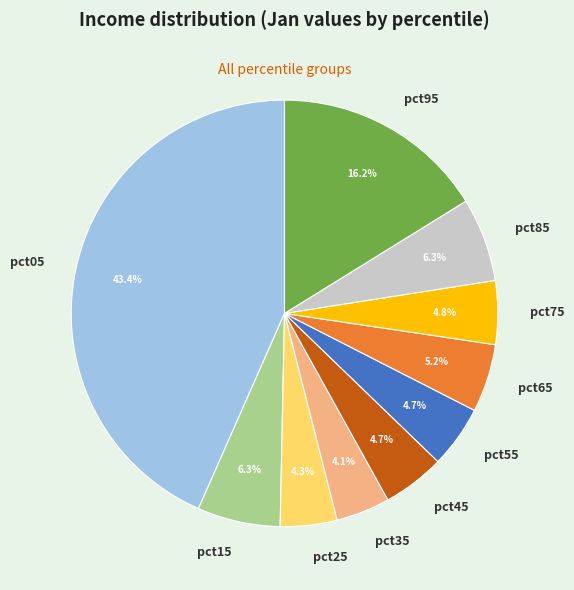

Between pct75 and pct15, which is larger?

pct15